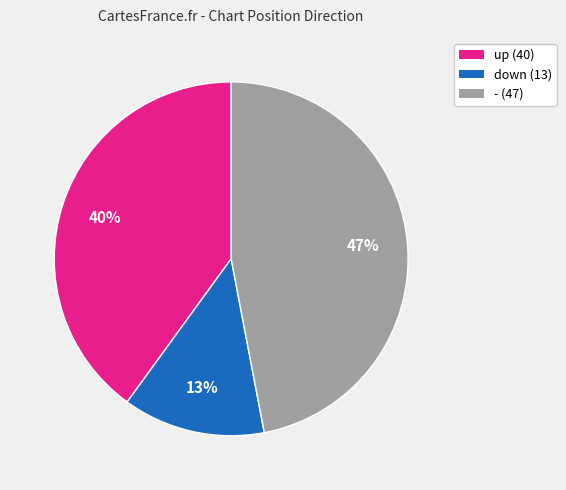

True or false: - accounts for 47% of the total.

True